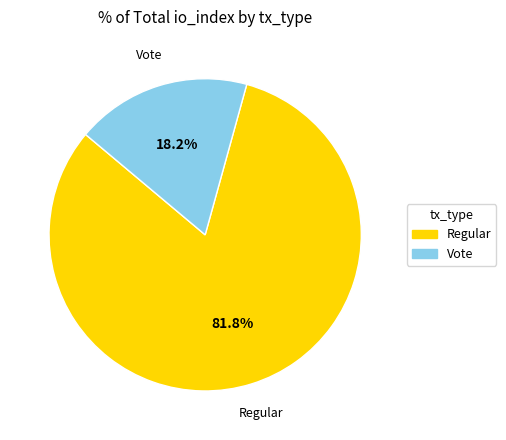

Approximately how many times larger is the value at Vote compared to Regular?

0.2